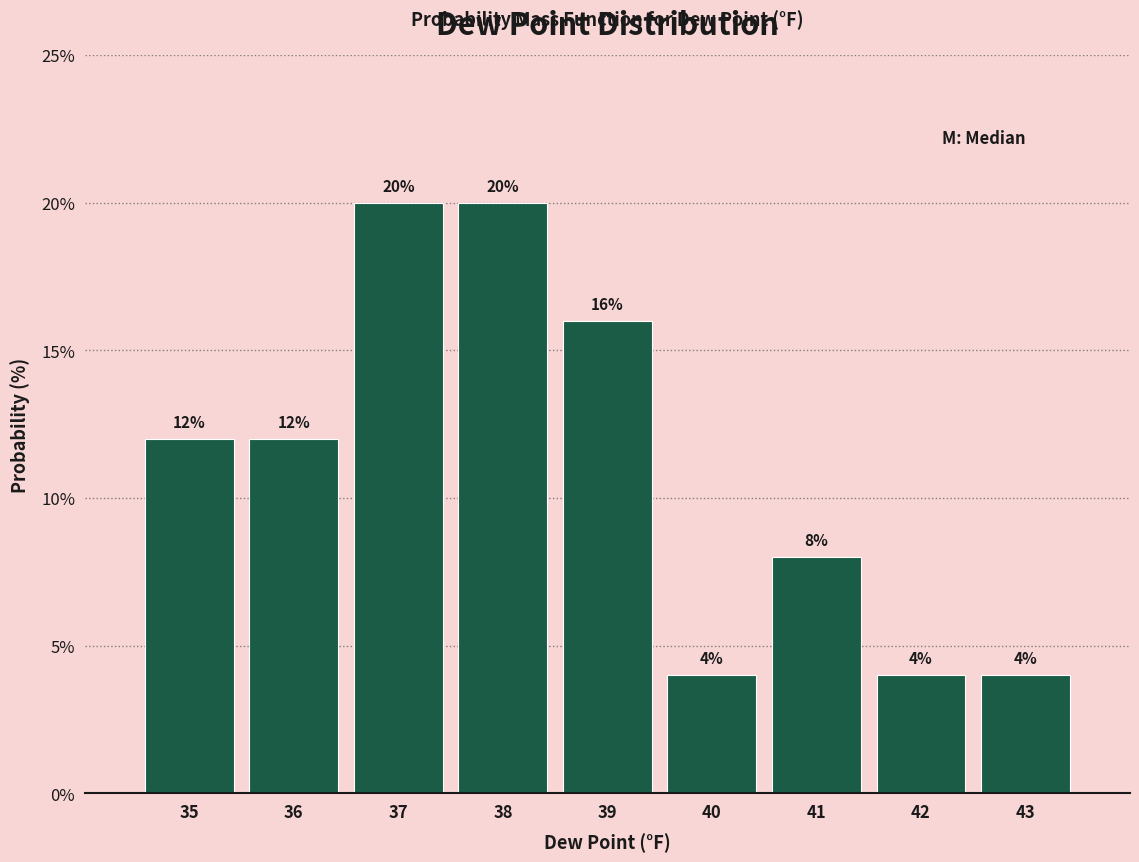

Reading left to right, list every bar in this chart as the range it spans on the x-axis followed by its height.

34.5 to 35.5: 12
35.5 to 36.5: 12
36.5 to 37.5: 20
37.5 to 38.5: 20
38.5 to 39.5: 16
39.5 to 40.5: 4
40.5 to 41.5: 8
41.5 to 42.5: 4
42.5 to 43.5: 4